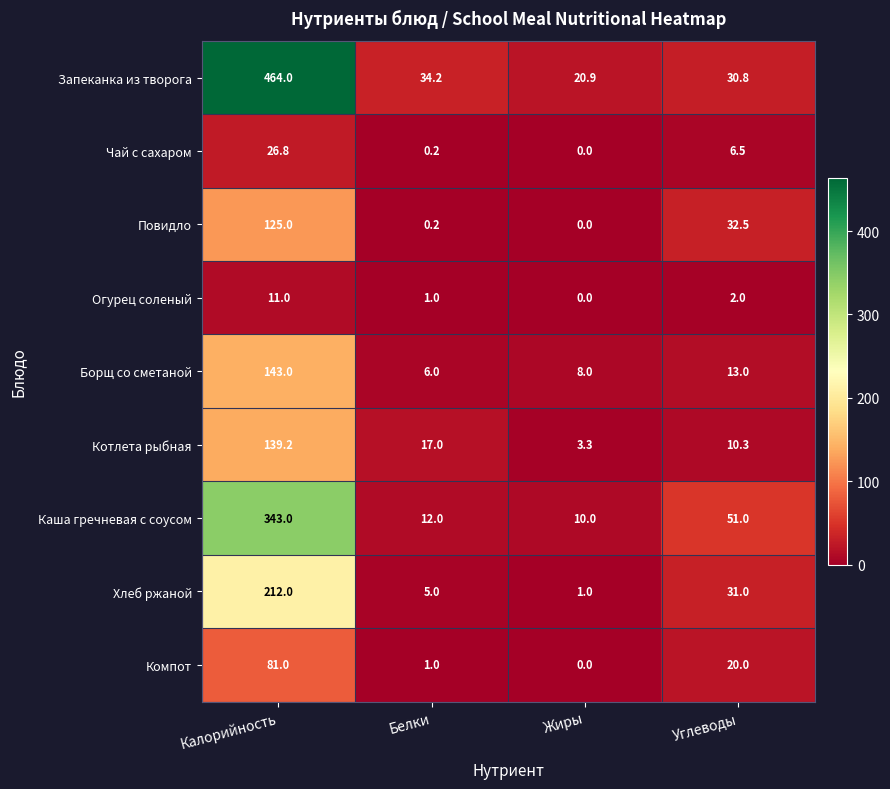

Which series has the widest spread of values?

Запеканка из творога